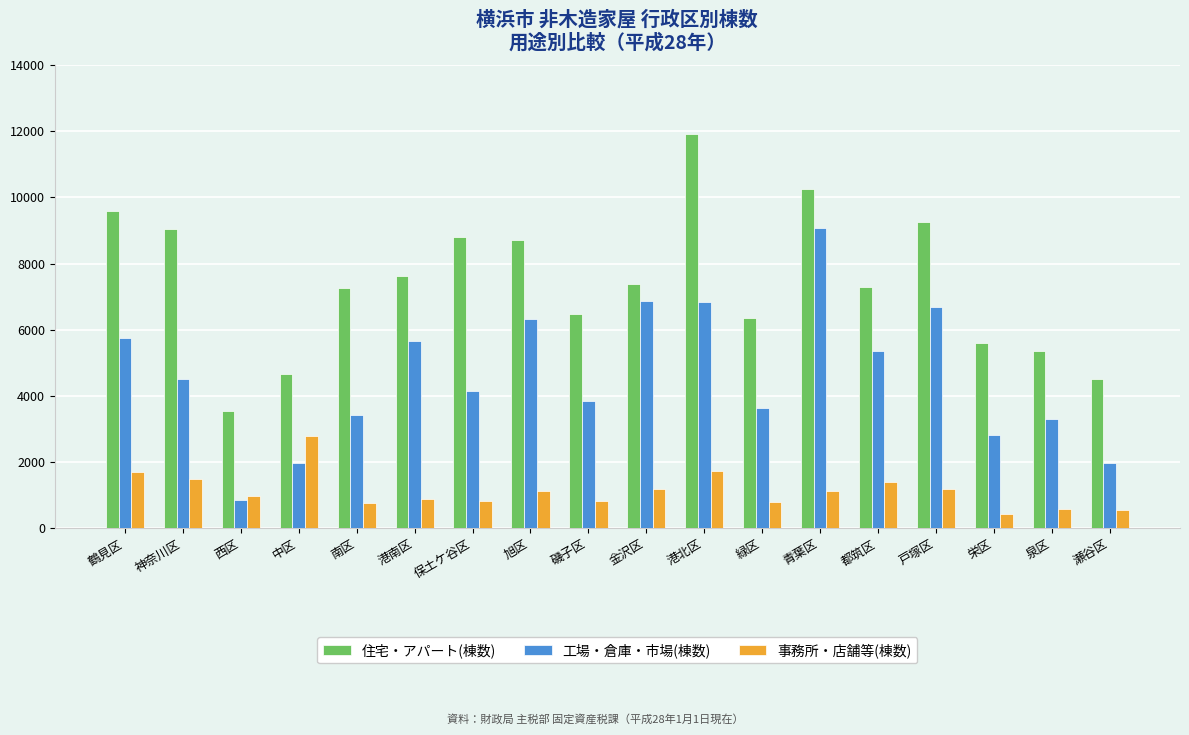

Which series has the widest spread of values?

住宅・アパート(棟数)